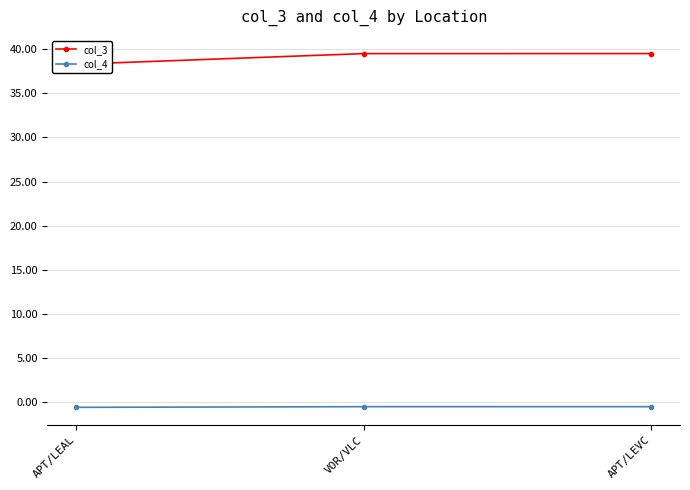

What is the approximate value of col_4 at APT/LEAL?

-0.6